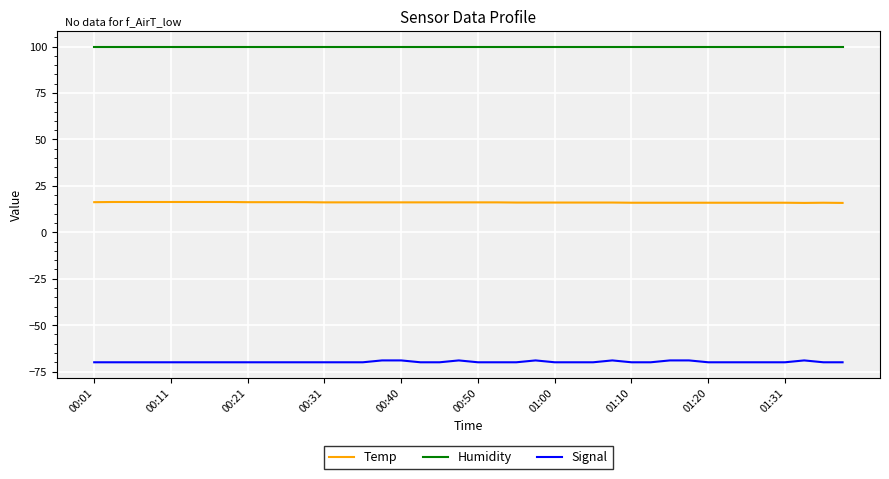

What is the greatest value displayed?

99.9